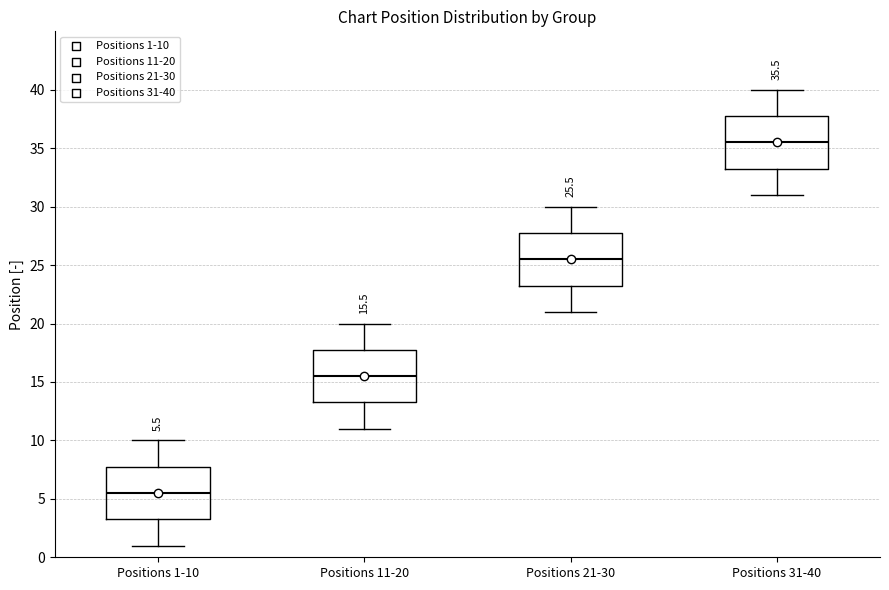

Which box has the lowest median line?

Positions 1-10